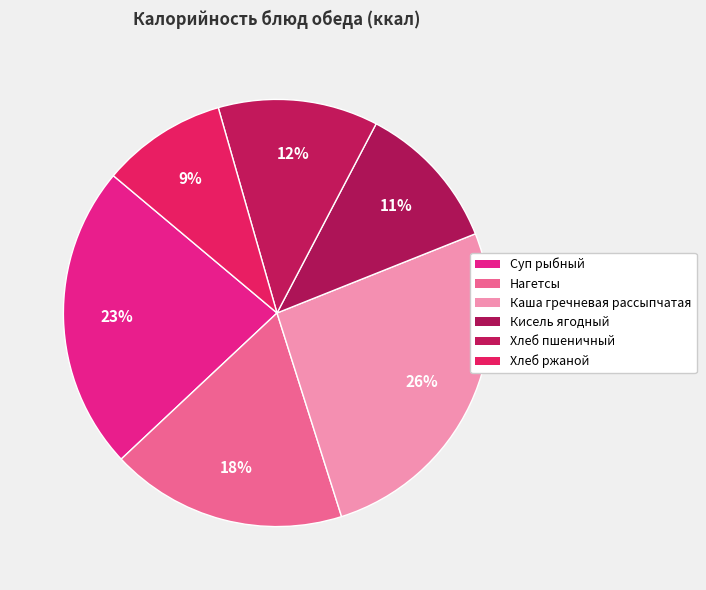

Count the number of slices in the pie.

6